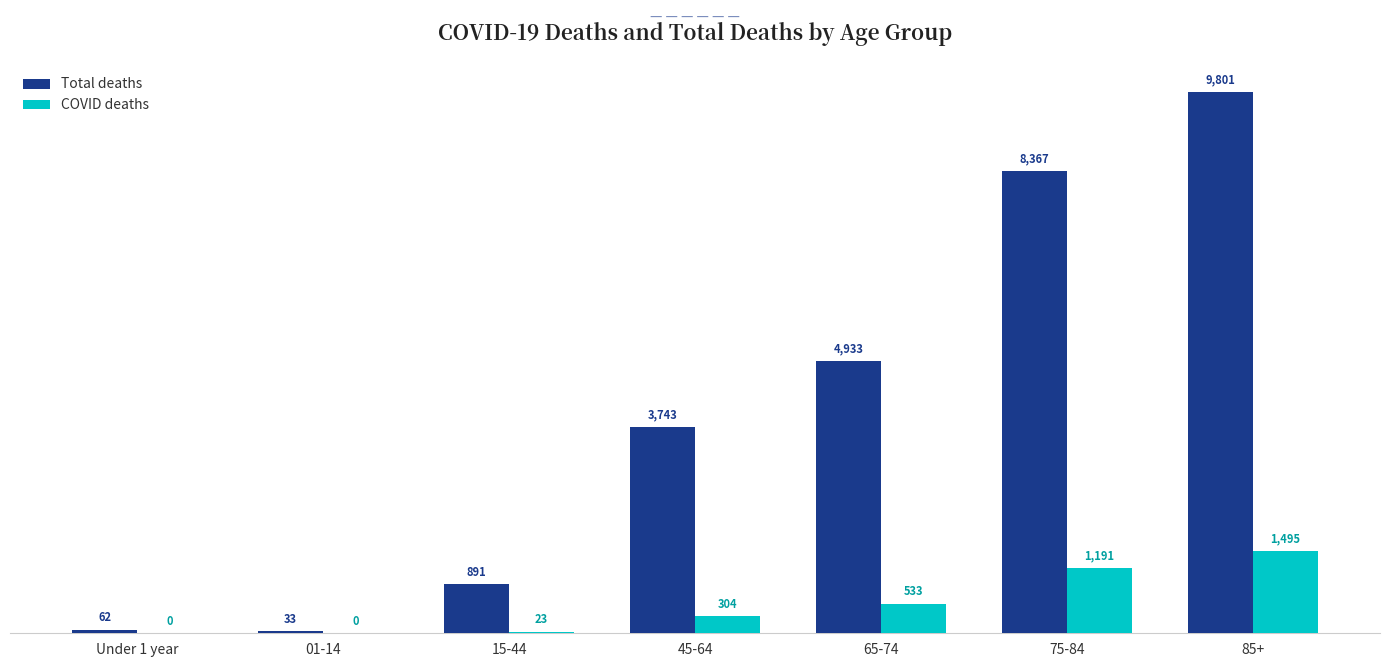

How many values in COVID deaths are above zero?

5